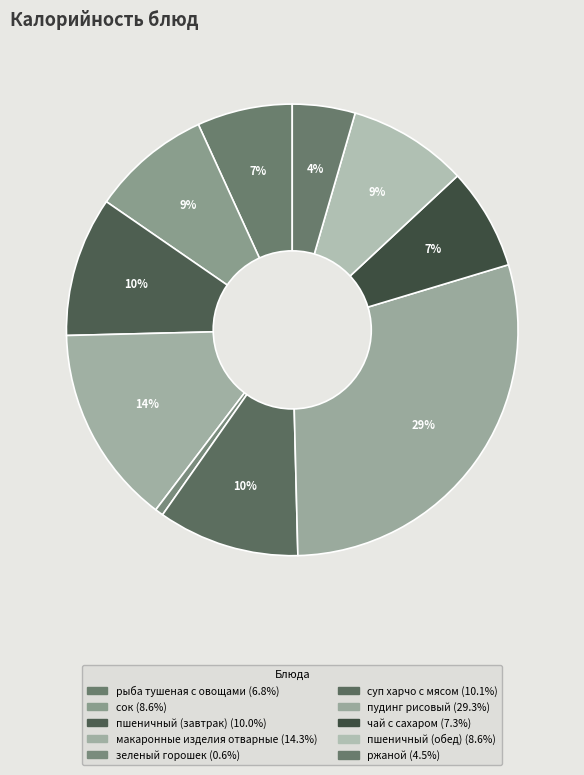

Does суп харчо с мясом represent more than half of the total?

No